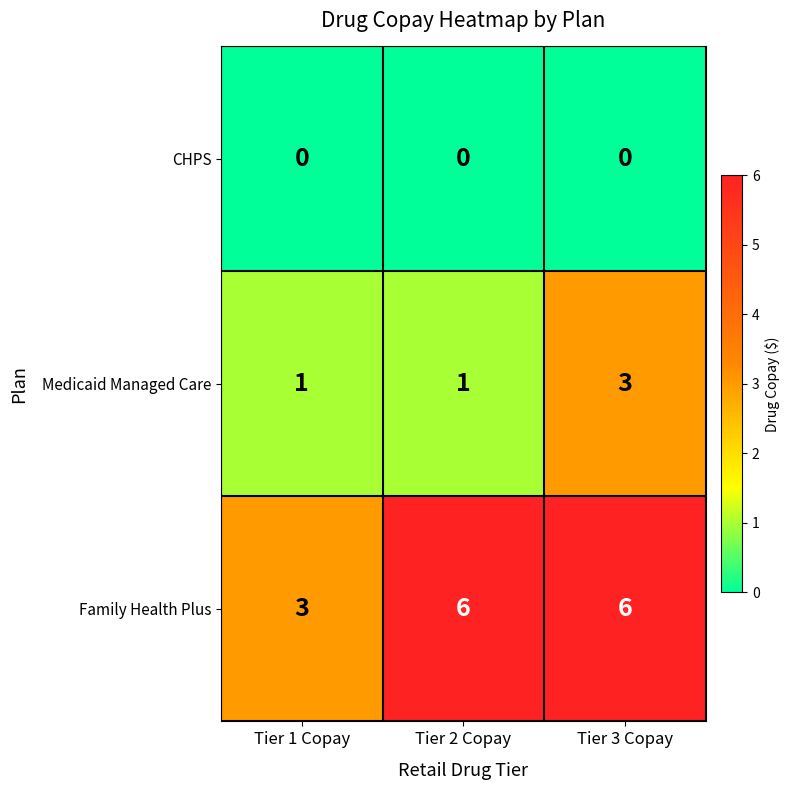

Reading left to right, list all the values displayed in this chart.

CHPS: Tier 1 Copay=0	Tier 2 Copay=0	Tier 3 Copay=0
Medicaid Managed Care: Tier 1 Copay=1	Tier 2 Copay=1	Tier 3 Copay=3
Family Health Plus: Tier 1 Copay=3	Tier 2 Copay=6	Tier 3 Copay=6